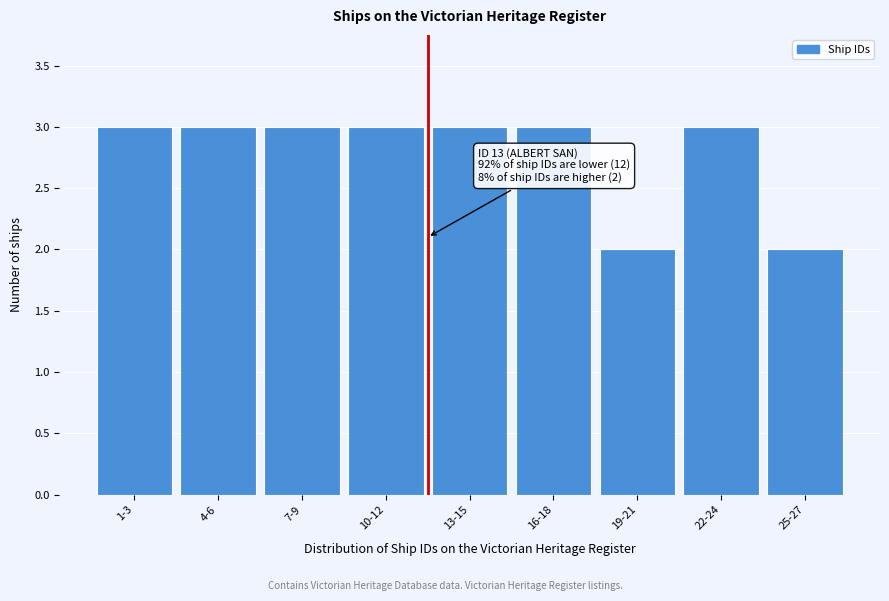

Reading right to left, list all the values displayed in this chart.

25-27=2	22-24=3	19-21=2	16-18=3	13-15=3	10-12=3	7-9=3	4-6=3	1-3=3